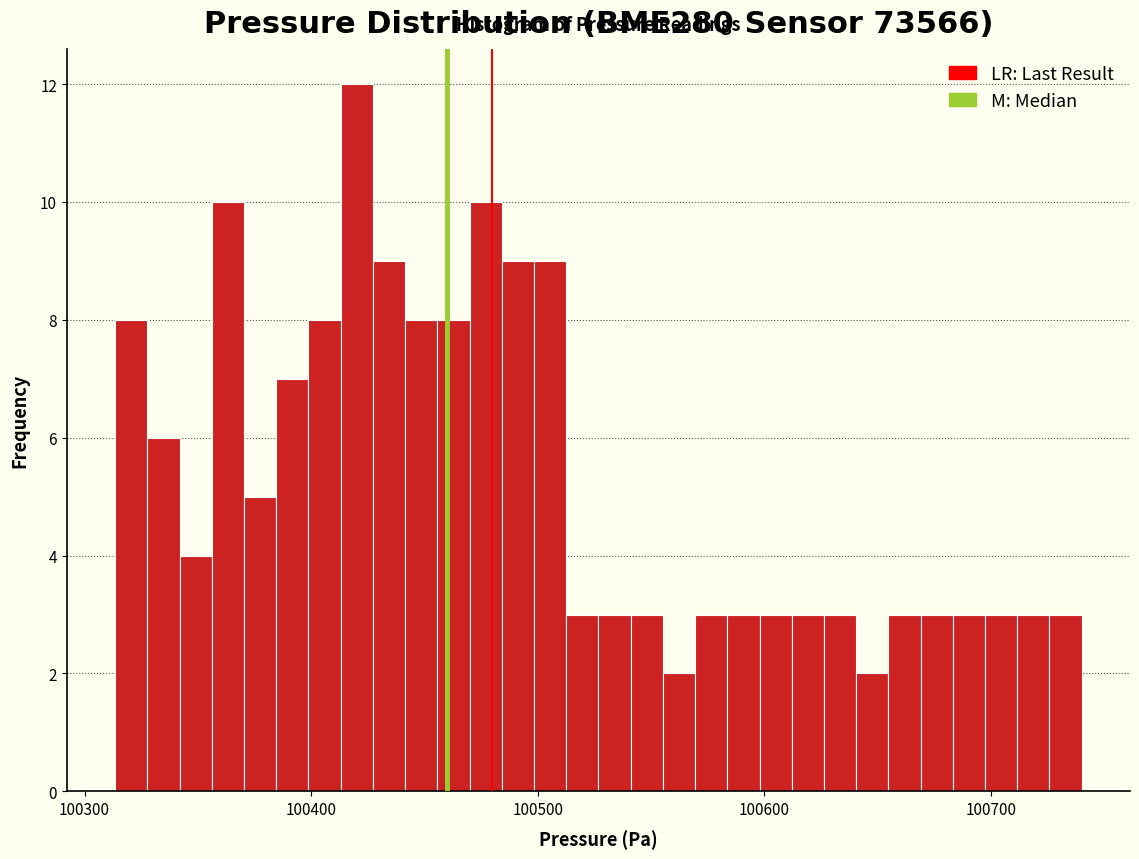

Read against the x-axis, roughly where is the centre of the tallest bar?

100420